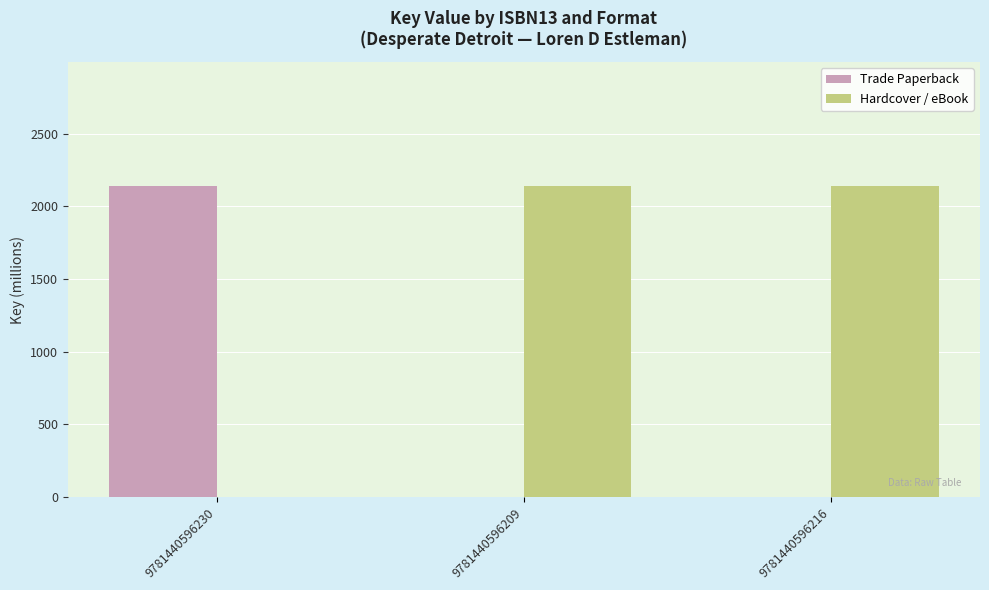

What is the sum of all Trade Paperback values?

2137.7